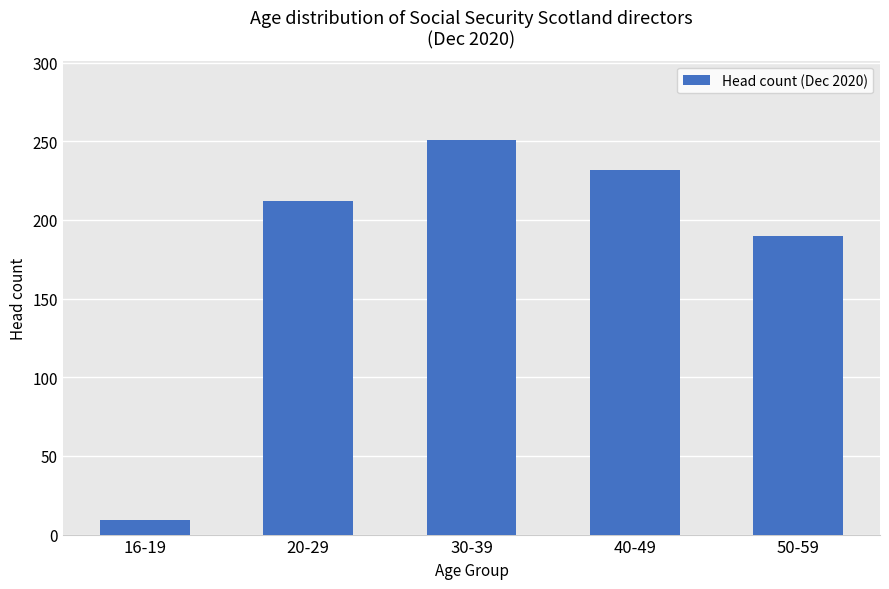

True or false: the data shows 190 at 50-59.

True